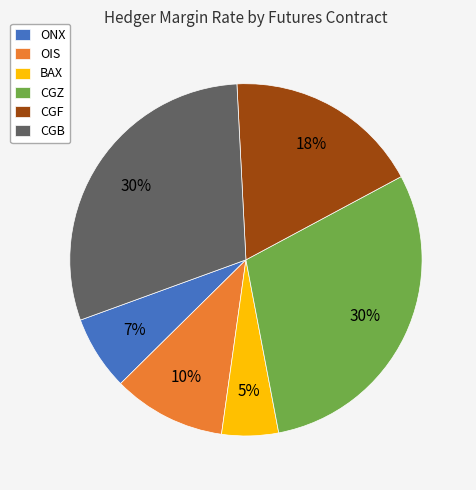

What percentage is the CGZ slice, to the nearest percent?

30%